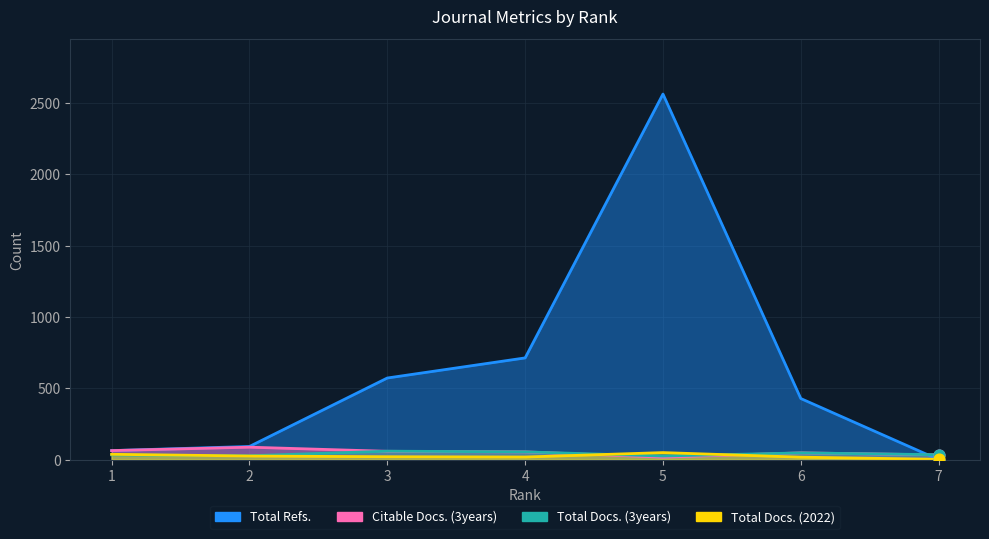

At how many categories does at least one series exceed 1285?

1